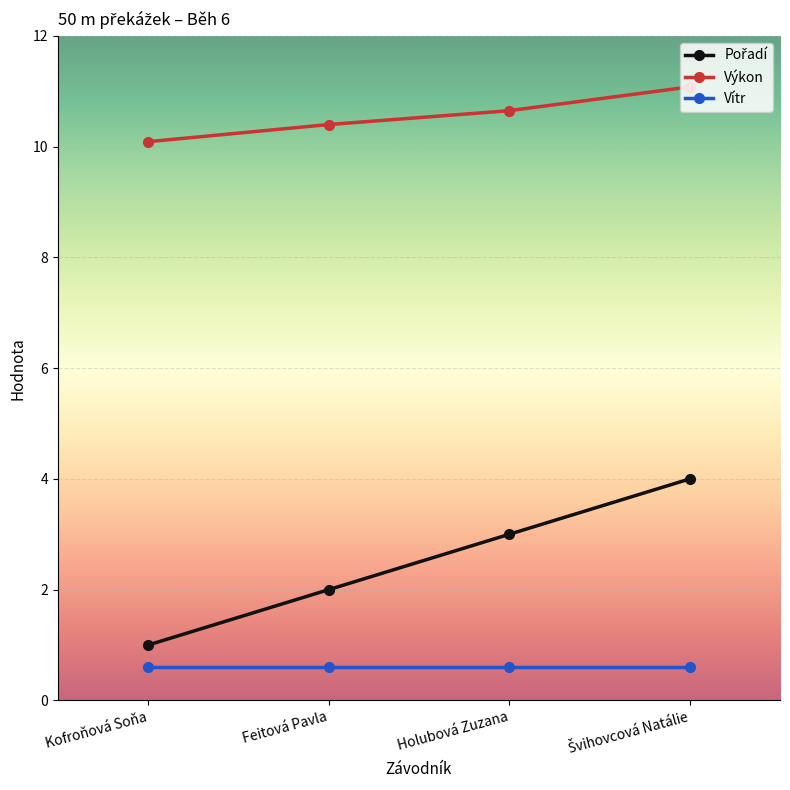

True or false: Výkon and Vítr intersect in this chart.

False